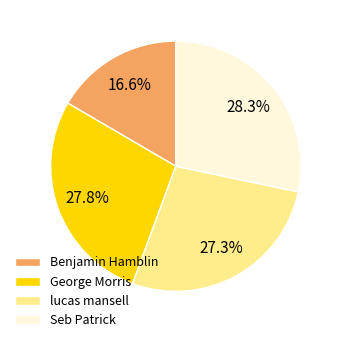

Is it true that George Morris is 28% of the pie?

True